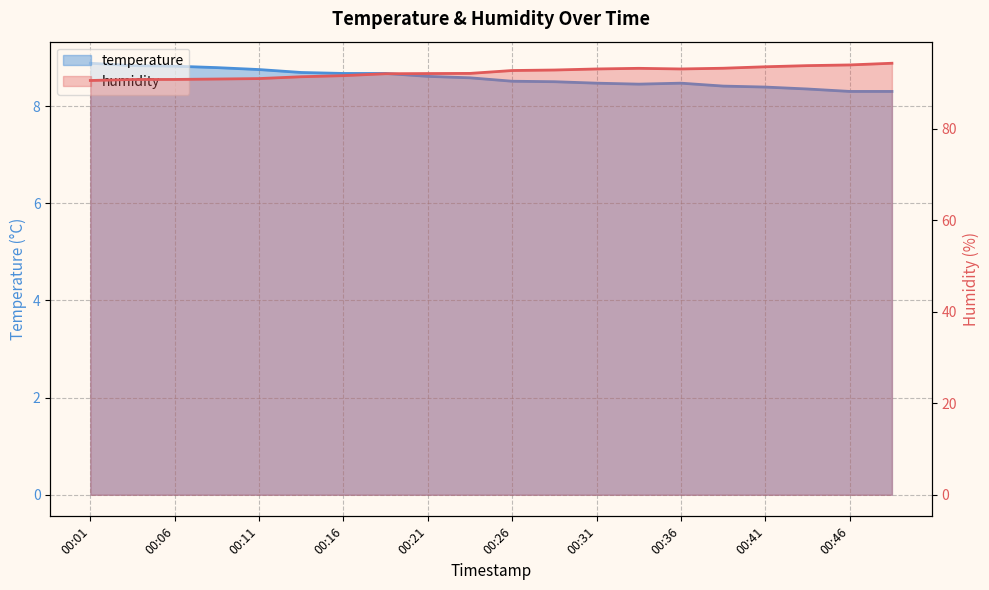

How many lines are shown in the chart?

2